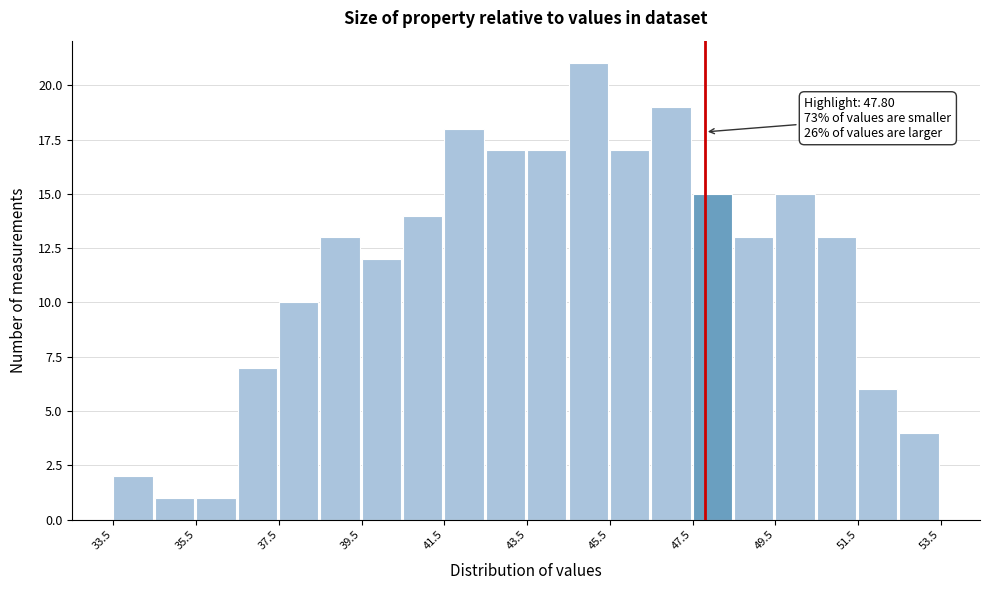

Over which range of the x-axis is the bar tallest?

44.5 to 45.5